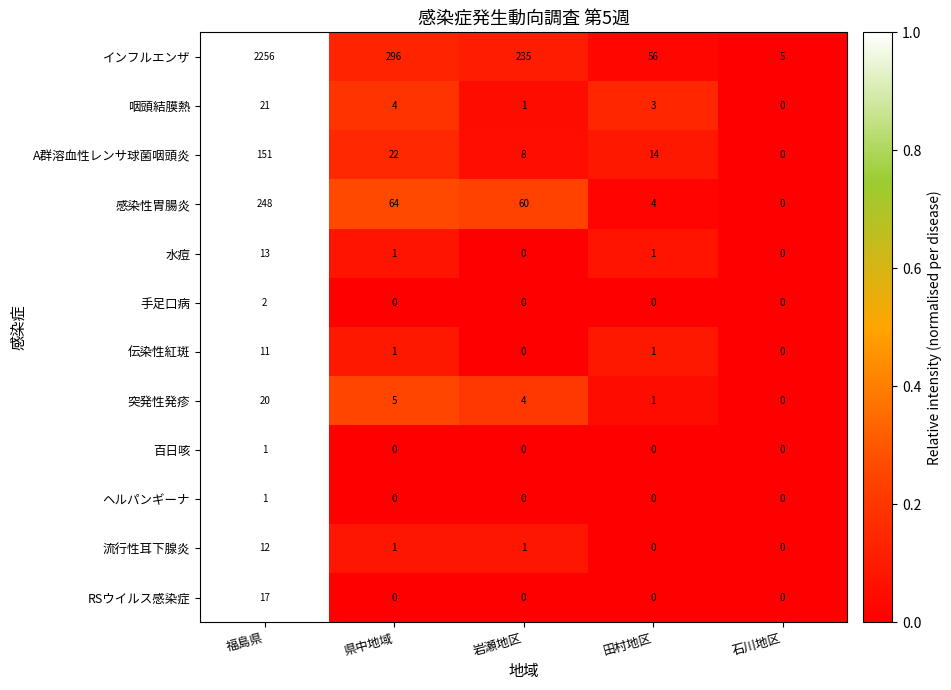

At which category is the sum across all series the highest?

福島県